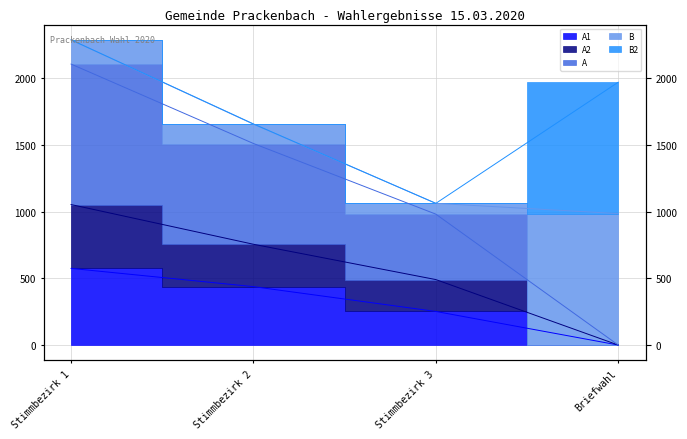

Which category has the highest value in the A1 series?

Stimmbezirk 1